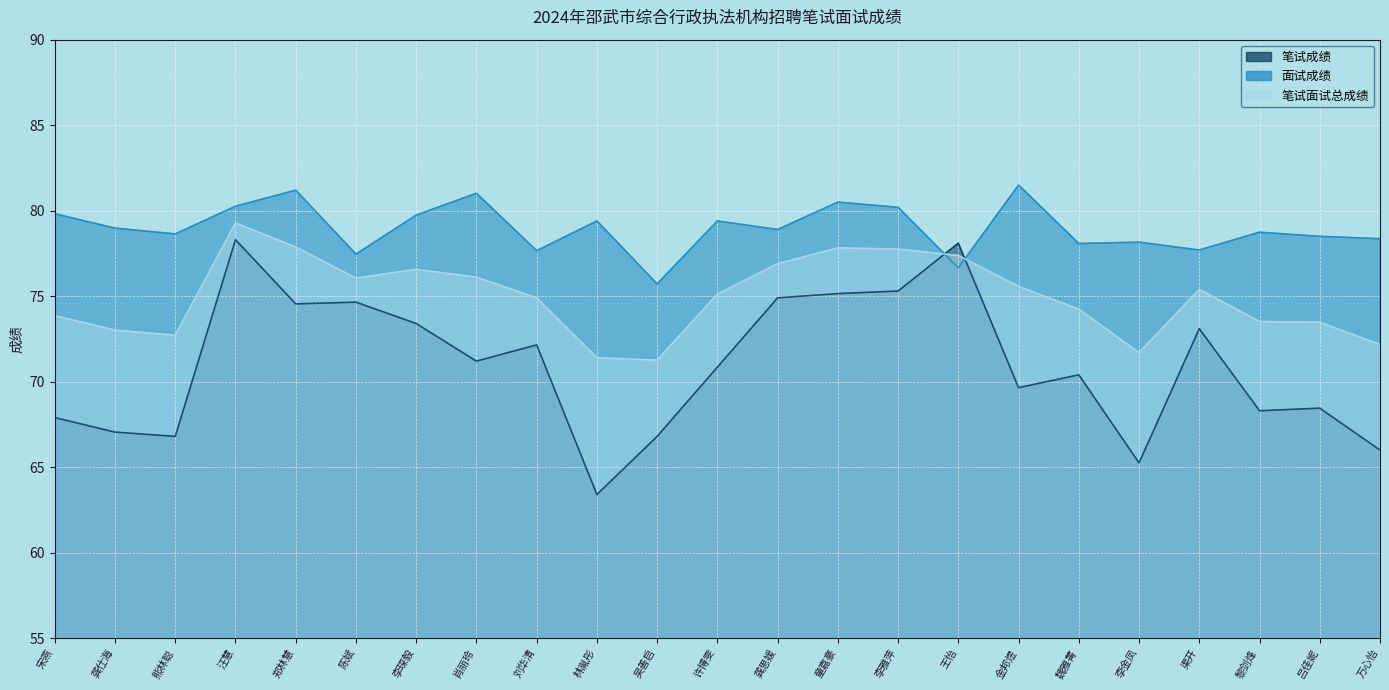

At which category is the sum across all series the highest?

汪慧